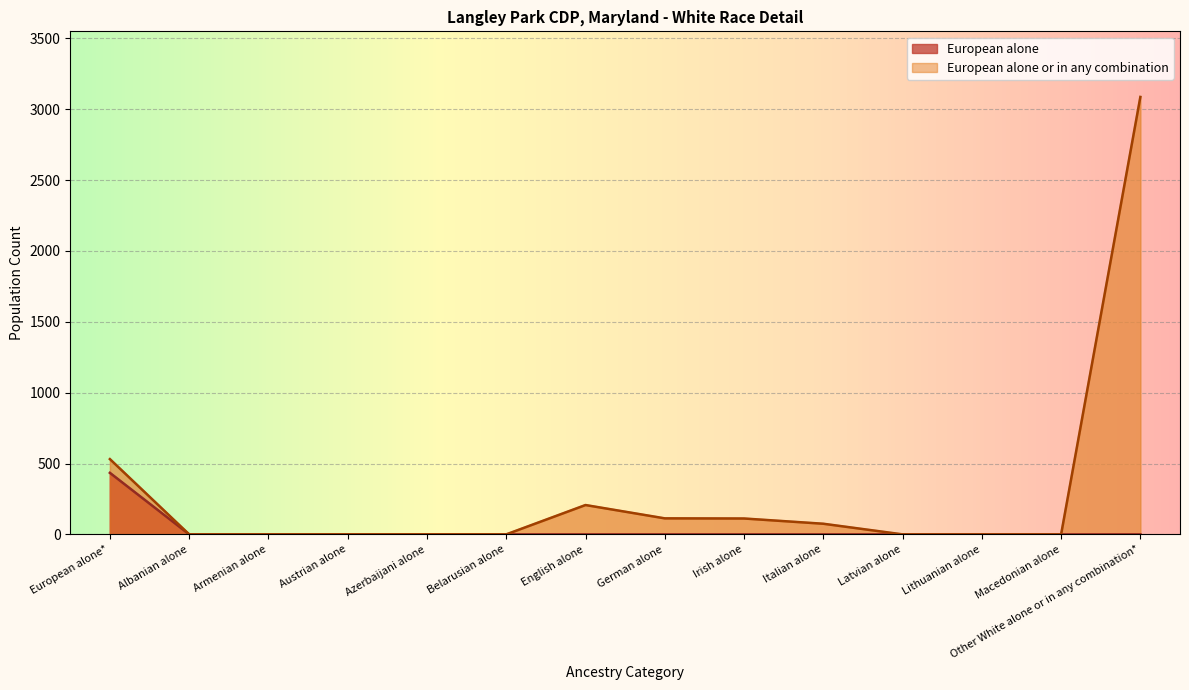

What is the value of the European alone or in any combination point at the 8th from the left?

113